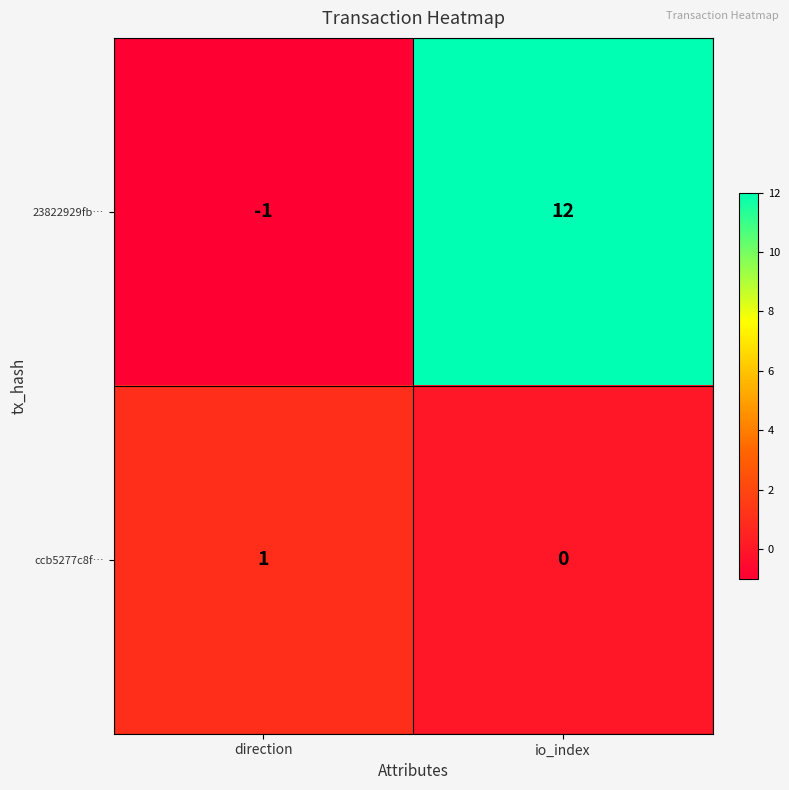

The 23822929fb… series shows 12 at io_index. True or false?

True